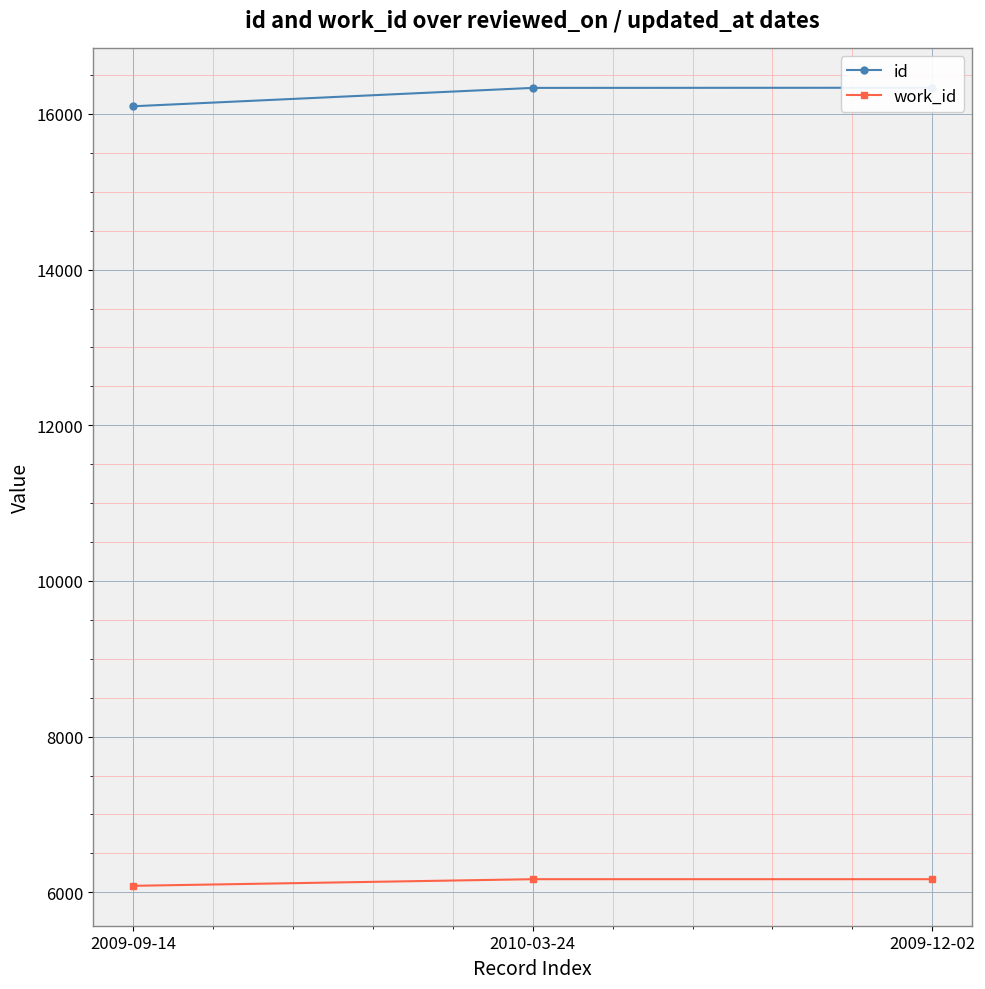

How many values in the id series are below 16335?

1